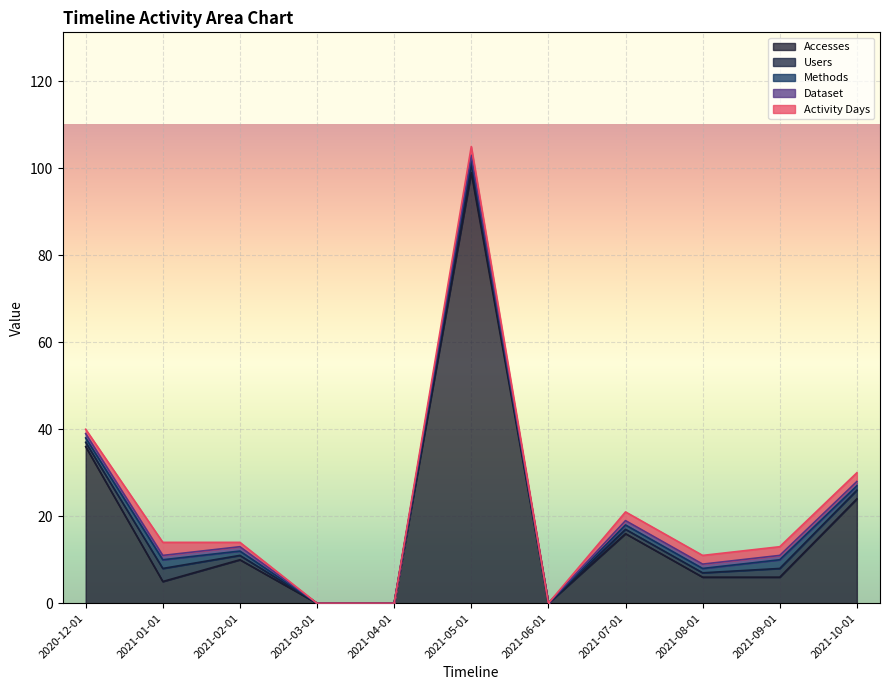

What are all the series names shown in the legend?

Accesses, Users, Methods, Dataset, Activity Days